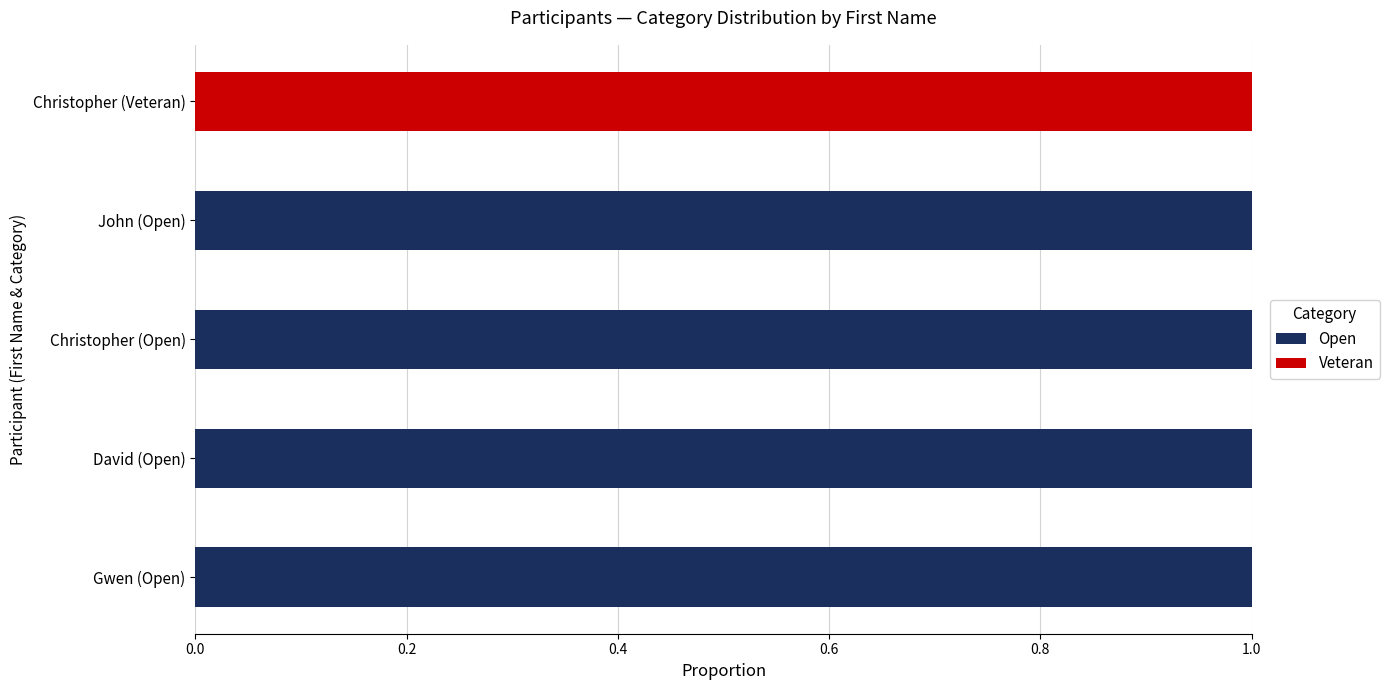

The Open series shows 2 at David (Open). True or false?

False